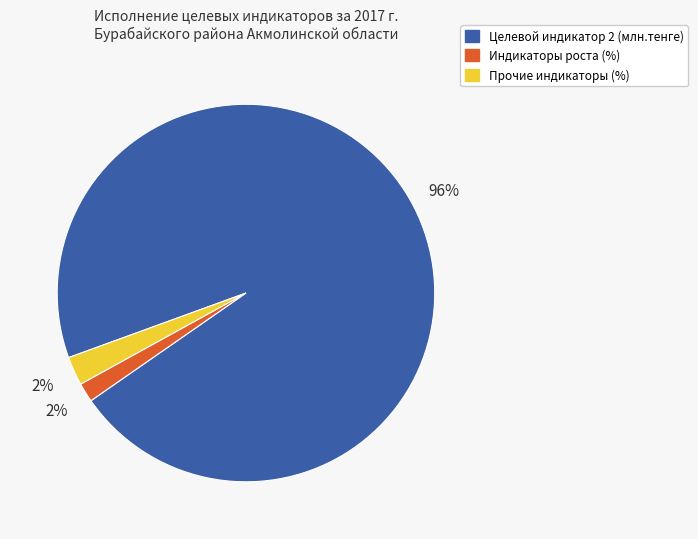

To the nearest percent, what is the difference between the largest and smallest slice percentages?

94%